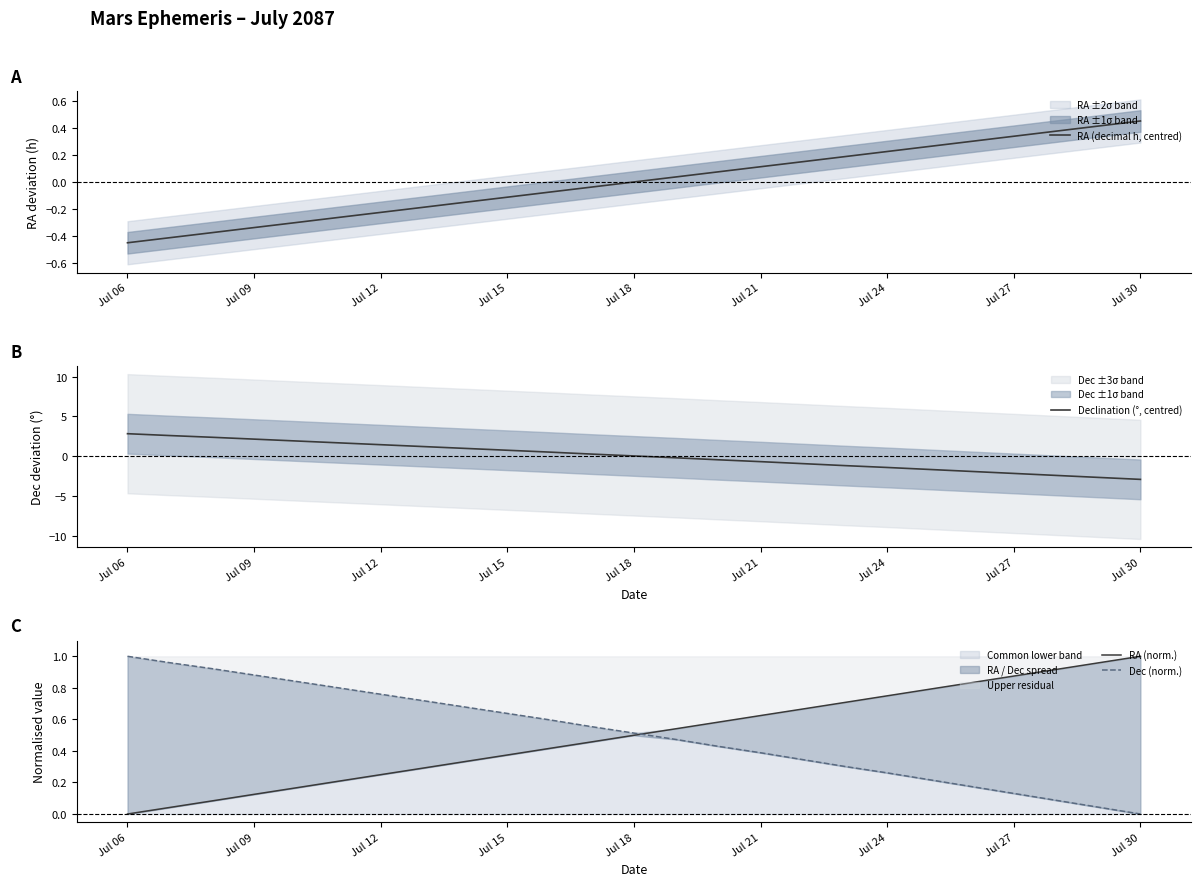

Which category has the highest value in the RA (decimal h, centred) series?

Jul 30